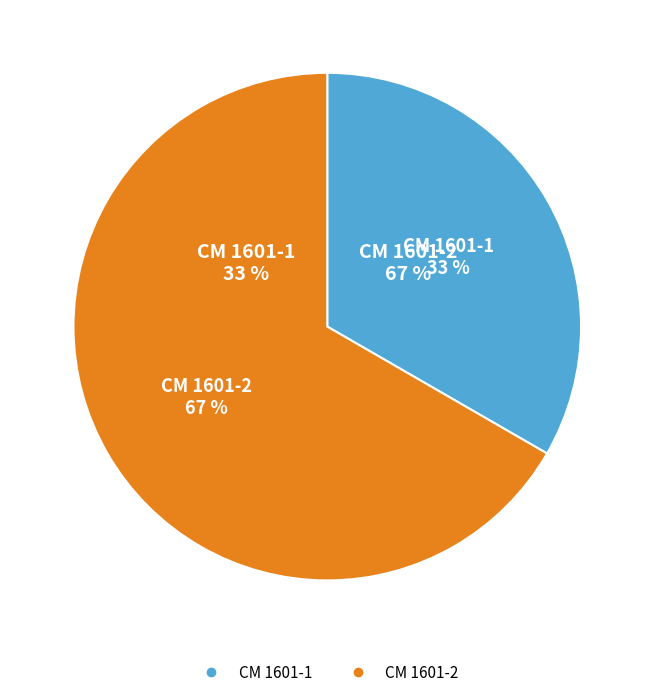

What is the largest slice in the pie chart?

CM 1601-2